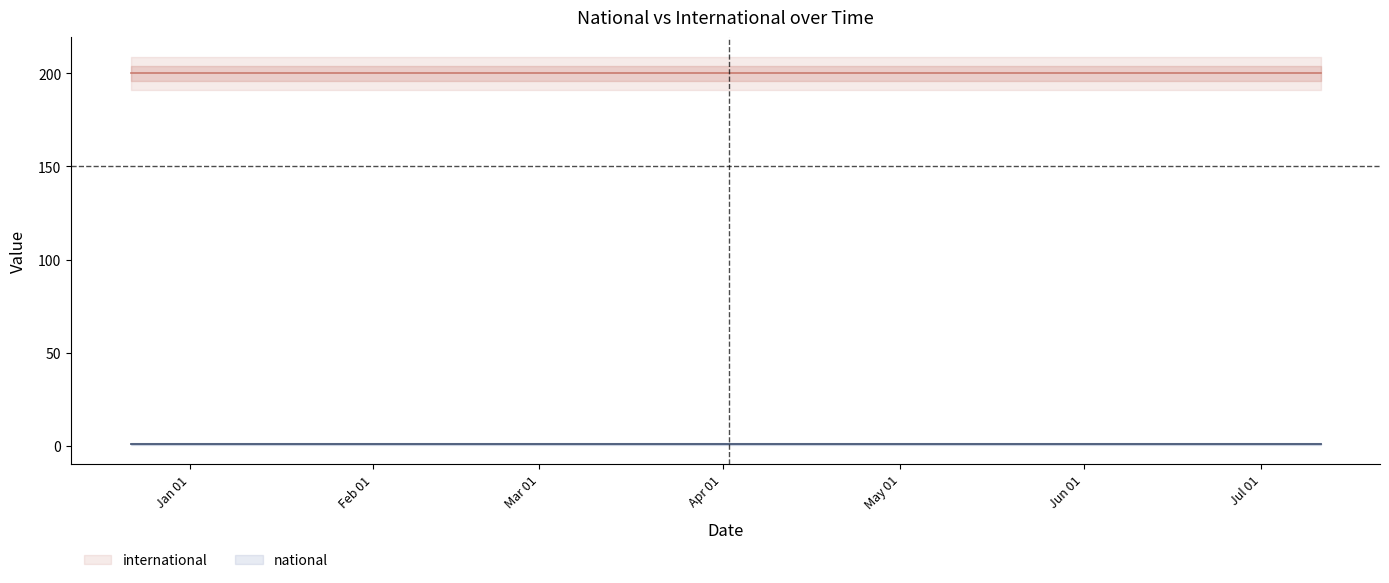

Does the chart have visible grid lines?

No